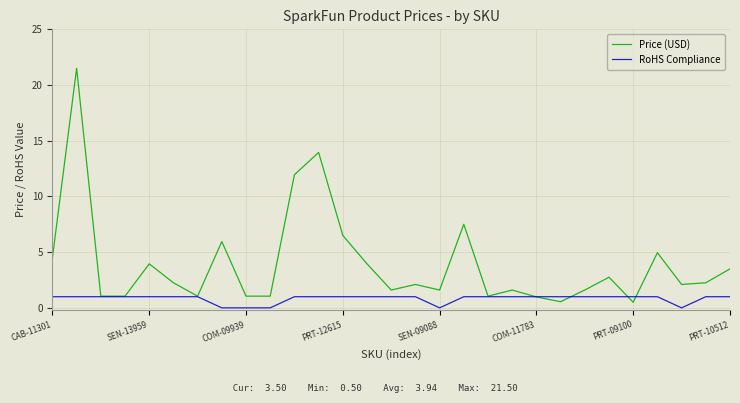

In Price (USD), how many points are higher than both neighbors (excluding endpoints)?

9